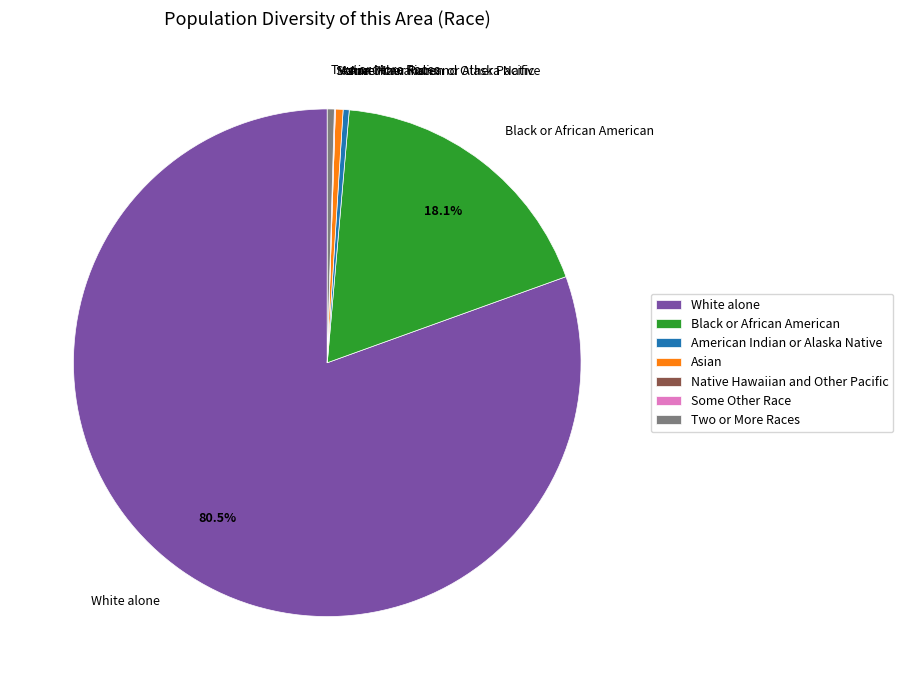

Between Black or African American and White alone, which is larger?

White alone